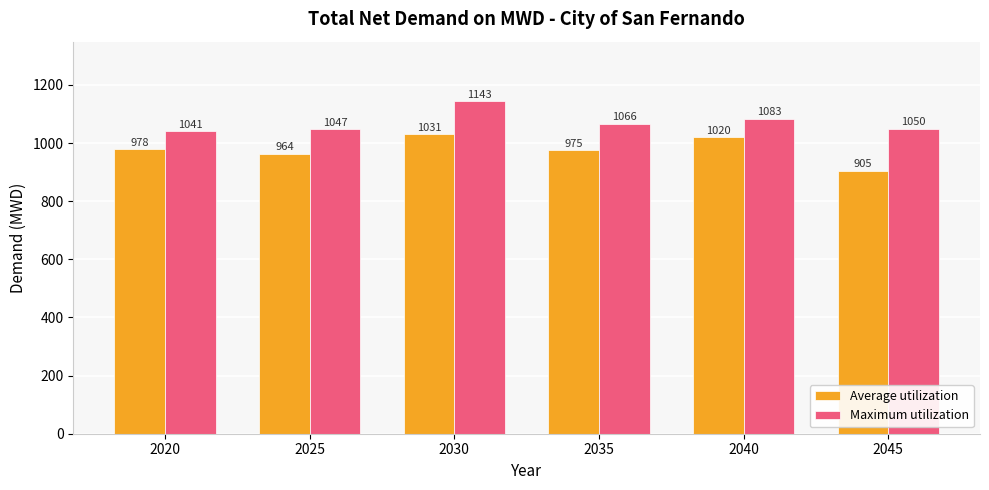

At which label is Maximum utilization closest to 1092?

2040